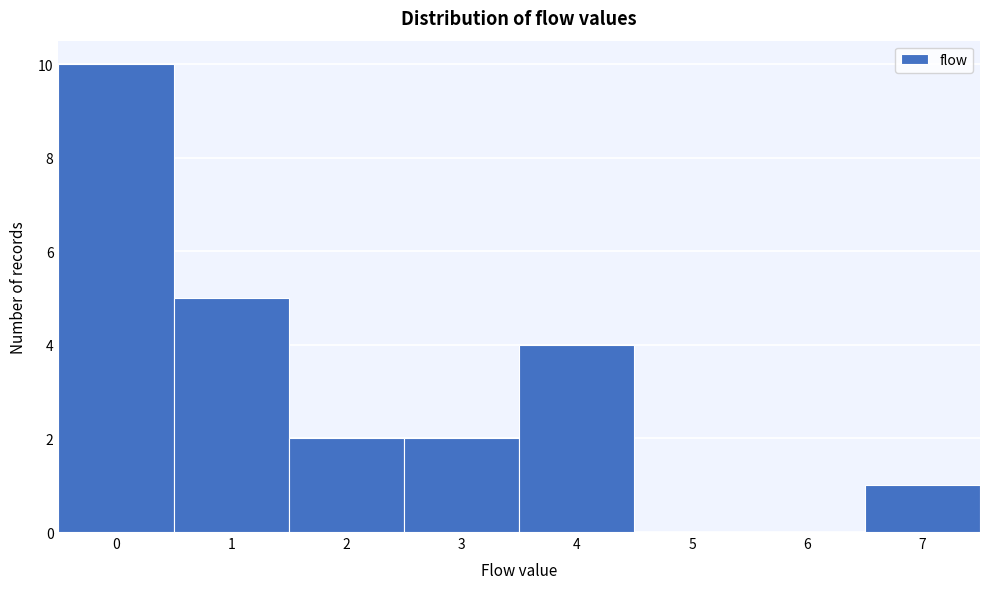

Reading left to right, list every bar in this chart as the range it spans on the x-axis followed by its height. The values are not printed on the chart, so give them approximately, as read against the axis.

-0.5 to 0.5: 10
0.5 to 1.5: 5
1.5 to 2.5: 2
2.5 to 3.5: 2
3.5 to 4.5: 4
4.5 to 5.5: 0
5.5 to 6.5: 0
6.5 to 7.5: 1